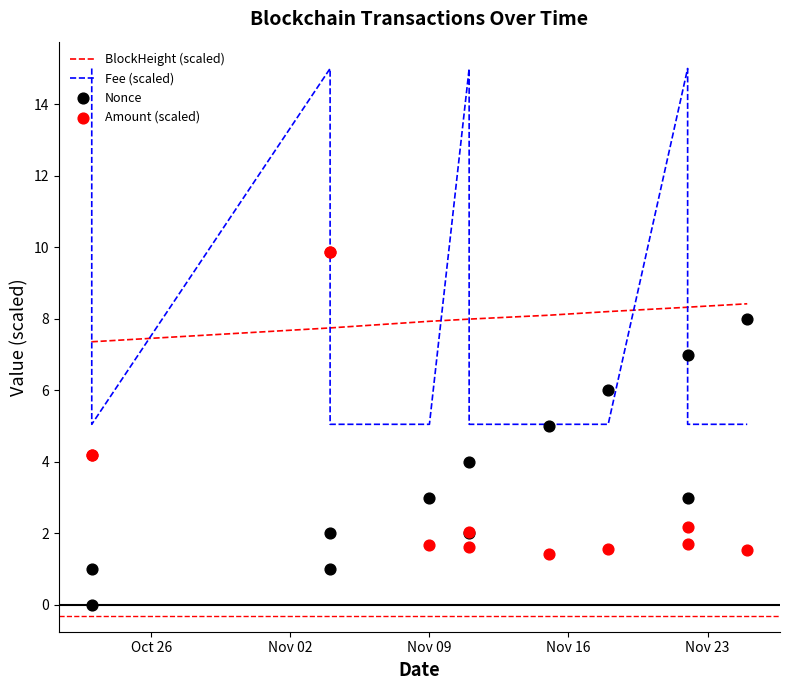

Which series has the largest Y range (max minus min)?

Fee (scaled)